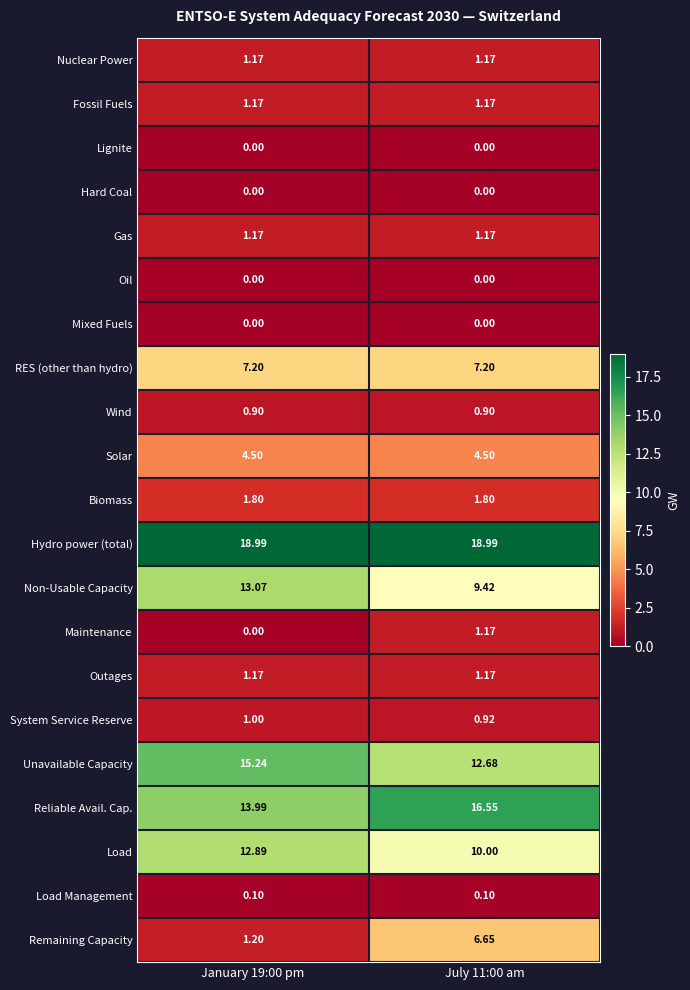

Which series has the largest total across all categories?

Hydro power (total)